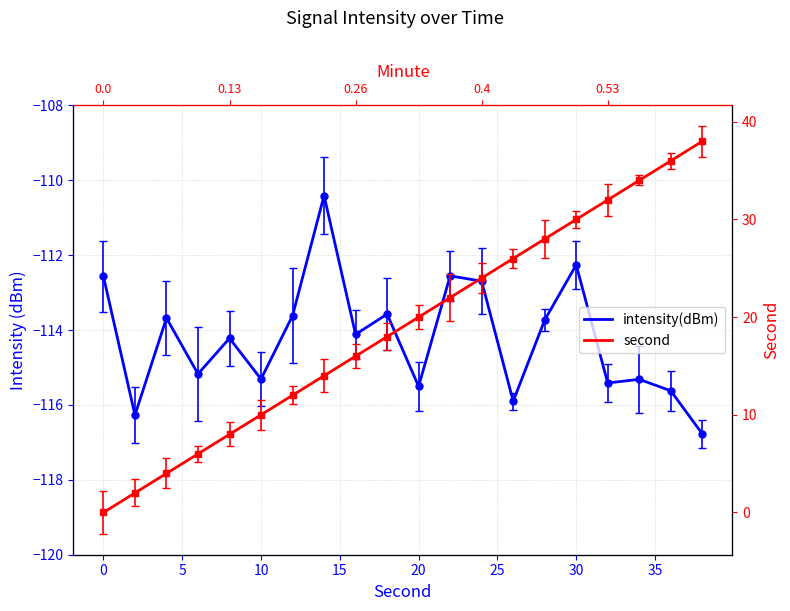

True or false: second and intensity(dBm) cross at least once.

False